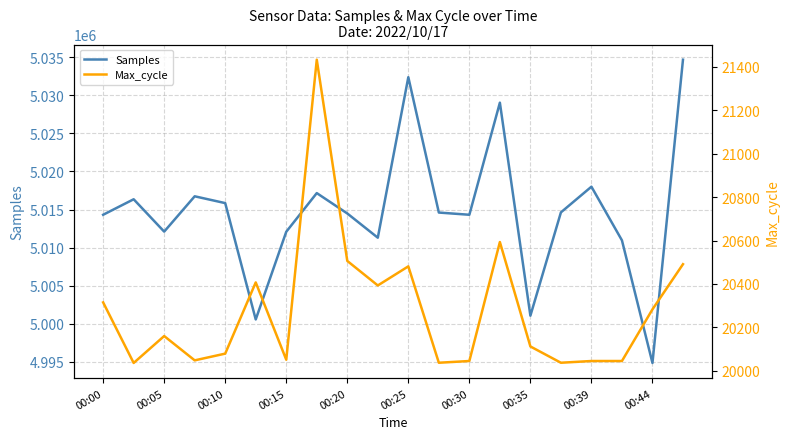

Is this an area chart (filled region under the line)?

No